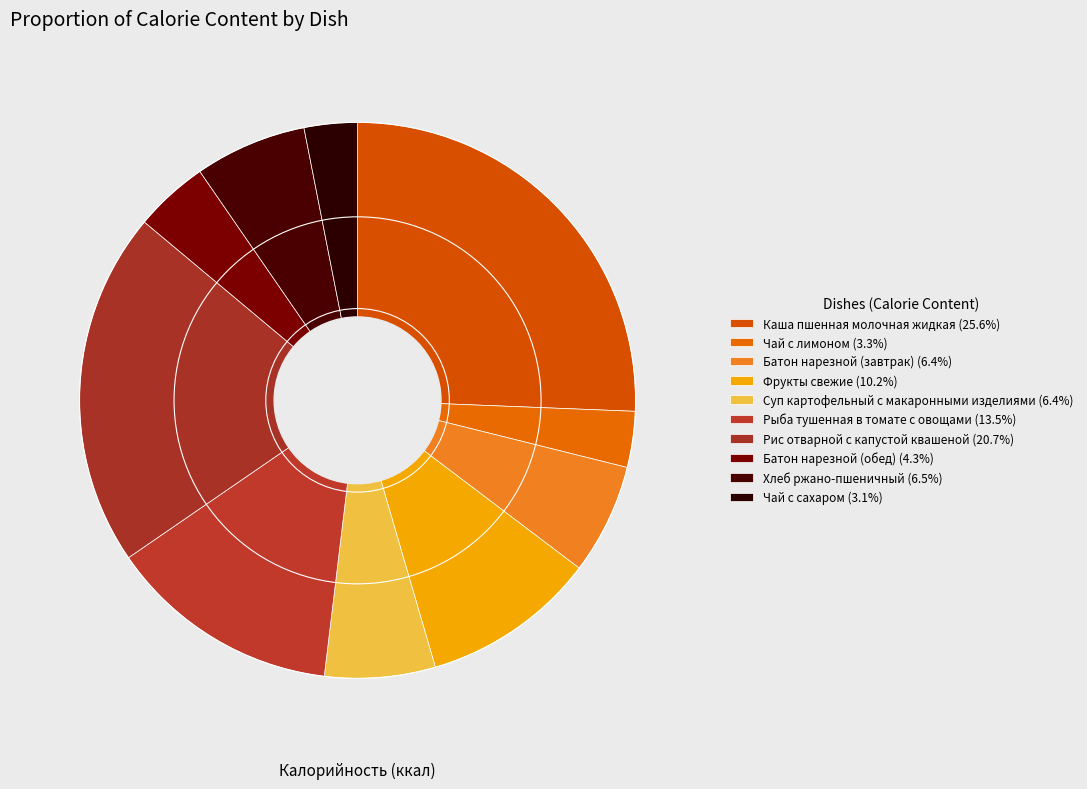

The Чай с лимоном slice represents 3% of the pie. True or false?

True